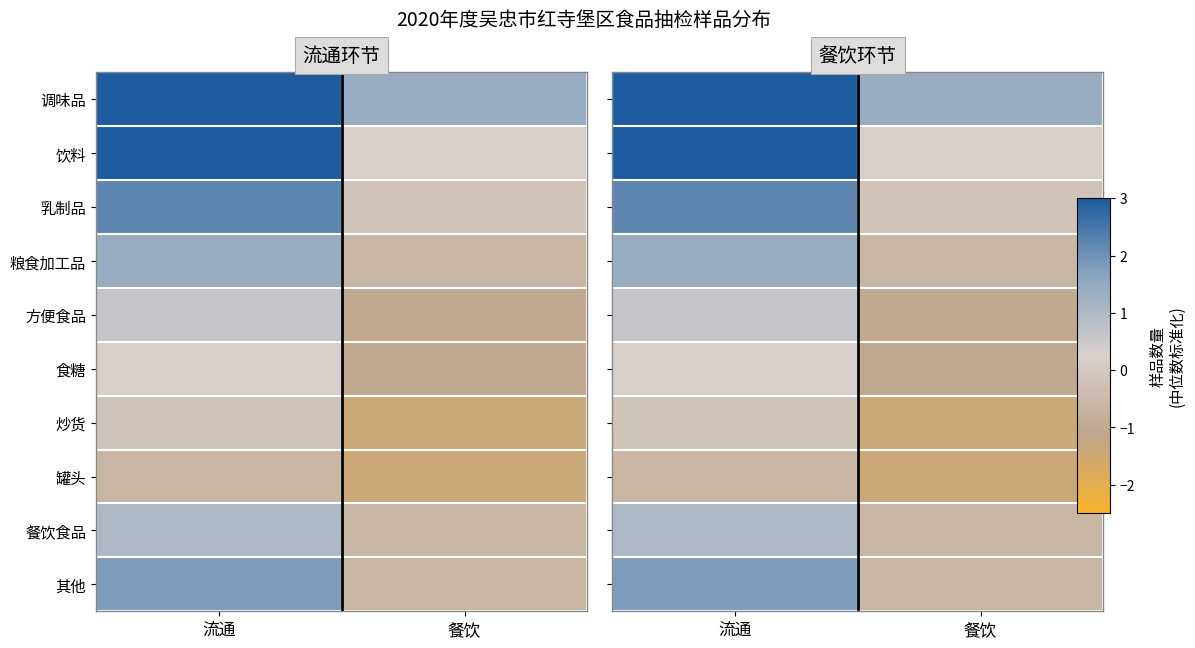

Rank the series by their maximum value, from lowest to highest.

罐头, 炒货, 食糖, 方便食品, 餐饮食品, 粮食加工品, 其他, 乳制品, 饮料, 调味品